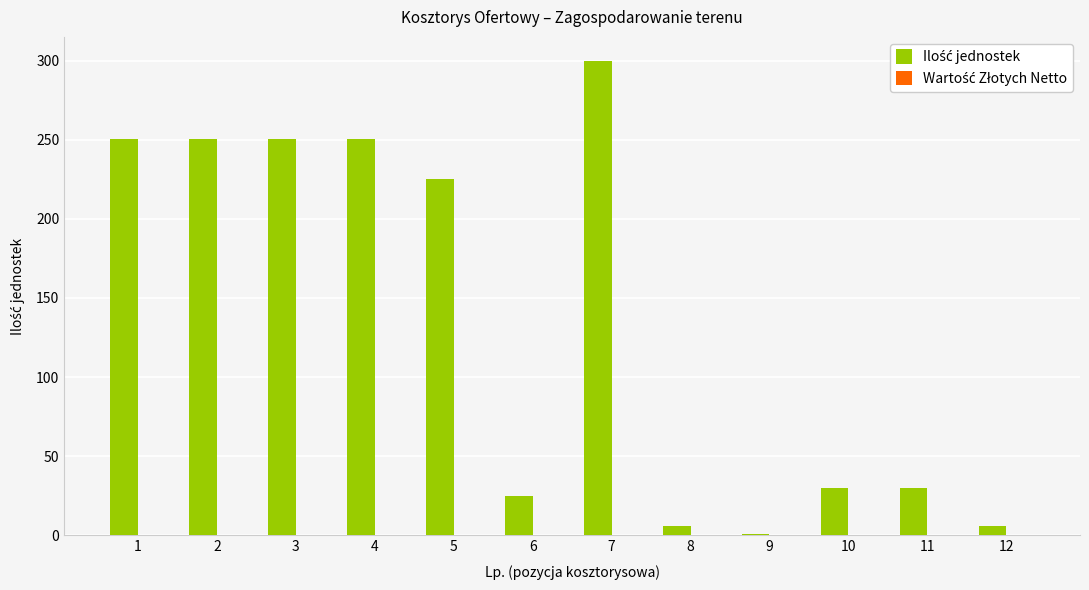

Which label corresponds to the largest value in the chart?

7